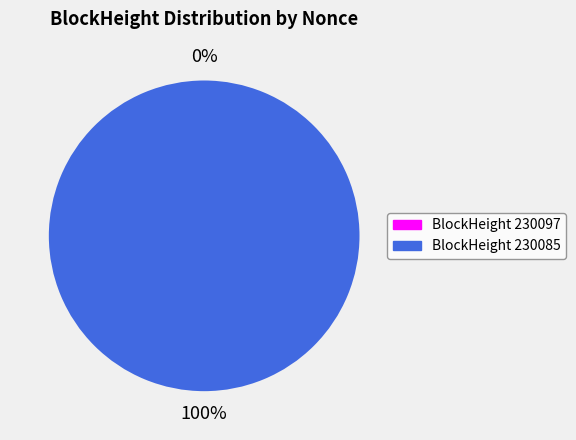

What is the total percentage of 230097 and 230085?

100.0%